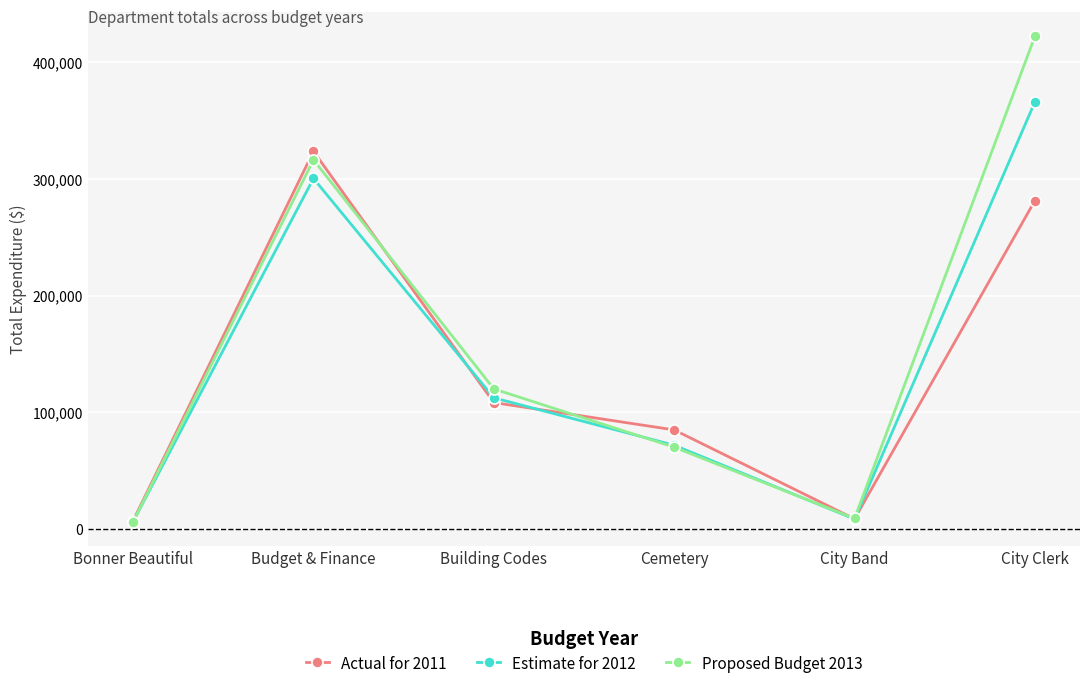

What is the label of the 3rd point from the right?

Cemetery